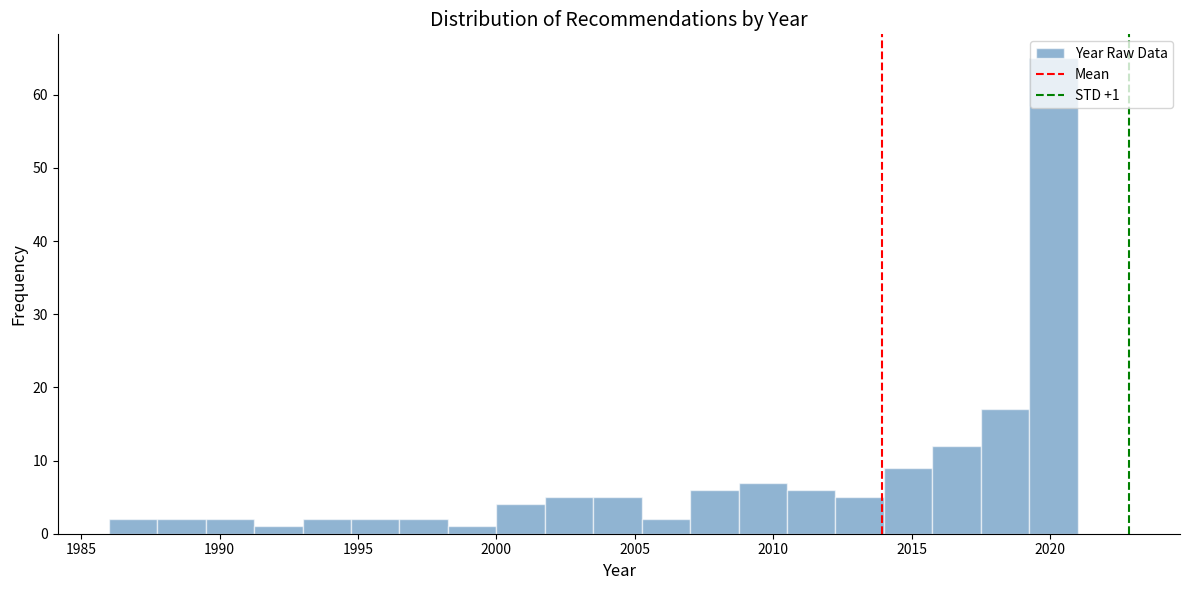

Around what value on the x-axis is the tallest bar? Give the approximate position of its centre, as read against the axis.

2020.0